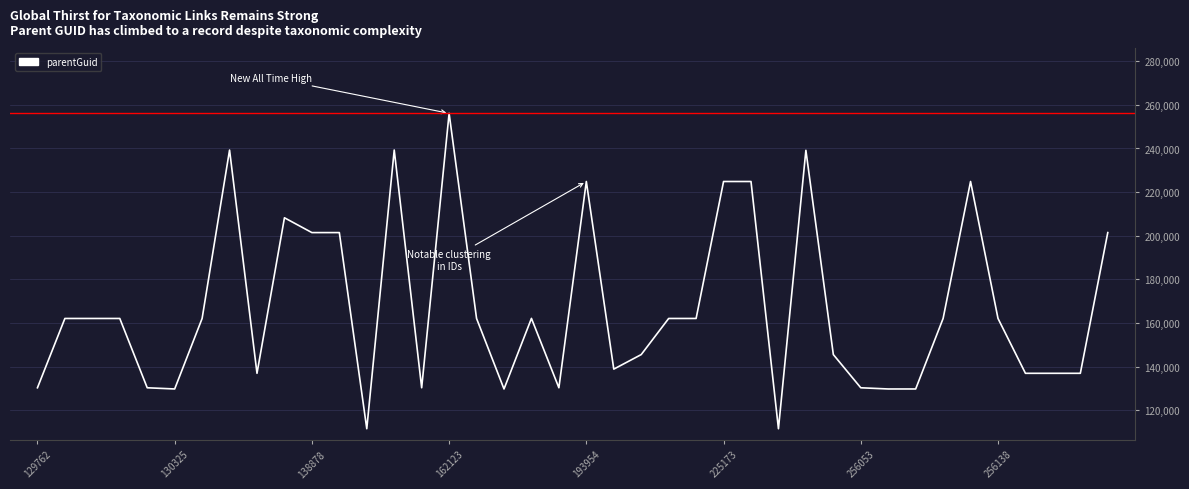

What is the smallest value displayed?

111547